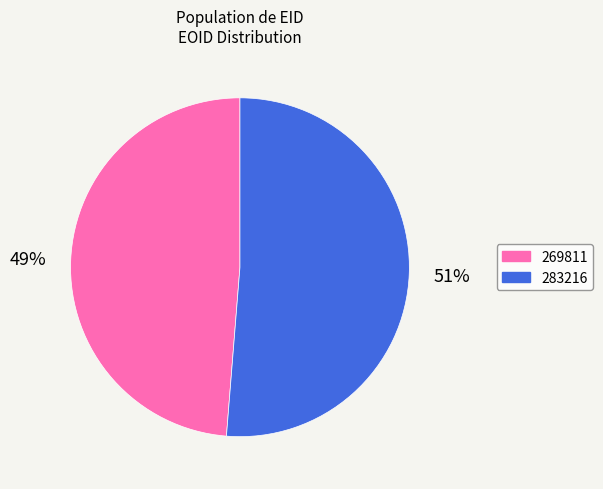

Rank the categories by value from highest to lowest.

283216, 269811